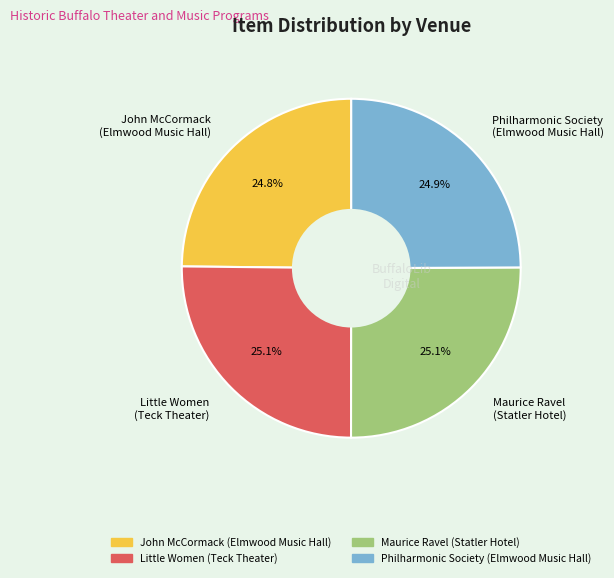

Approximately how many times larger is the value at Maurice Ravel (Statler Hotel) compared to Little Women (Teck Theater)?

1.0